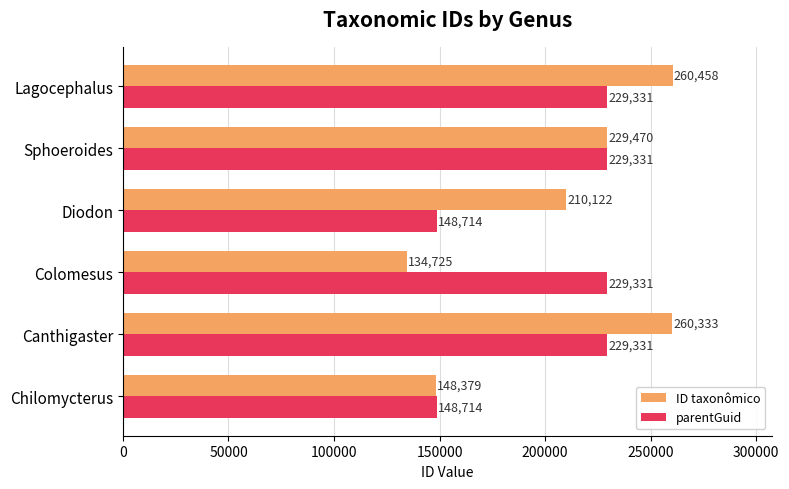

Which series has the largest total across all categories?

ID taxonômico